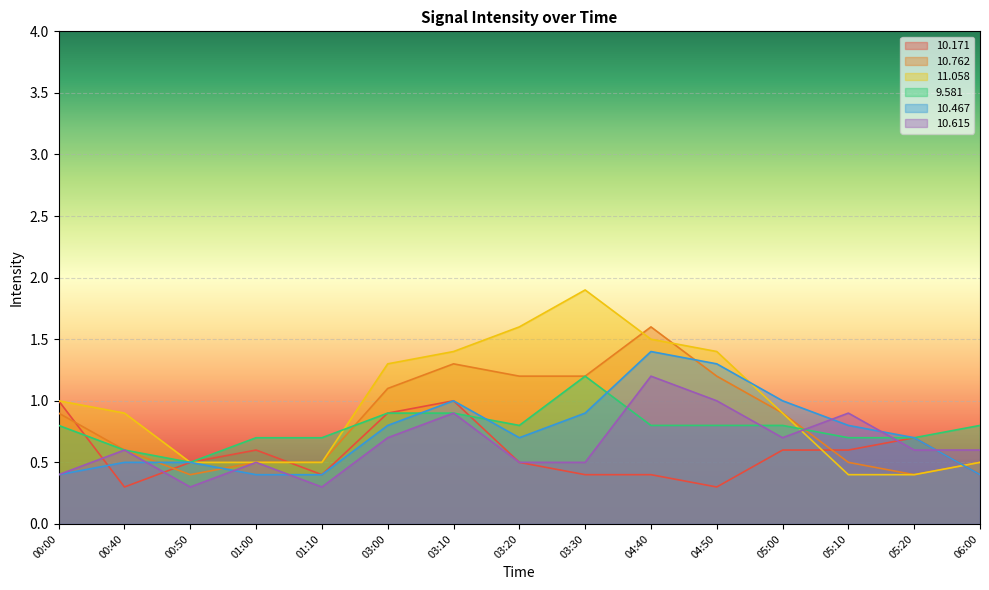

What are all the series names shown in the legend?

10.171, 10.762, 11.058, 9.581, 10.467, 10.615